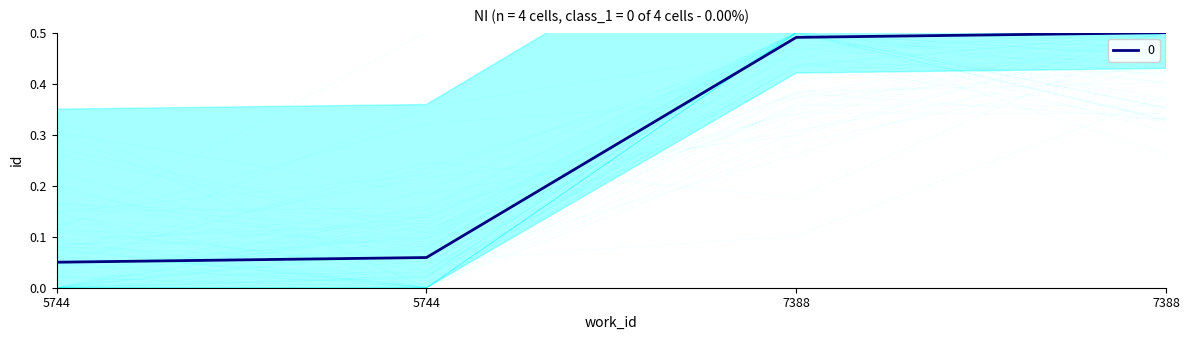

What is the value of the 4th point from the left?

0.5